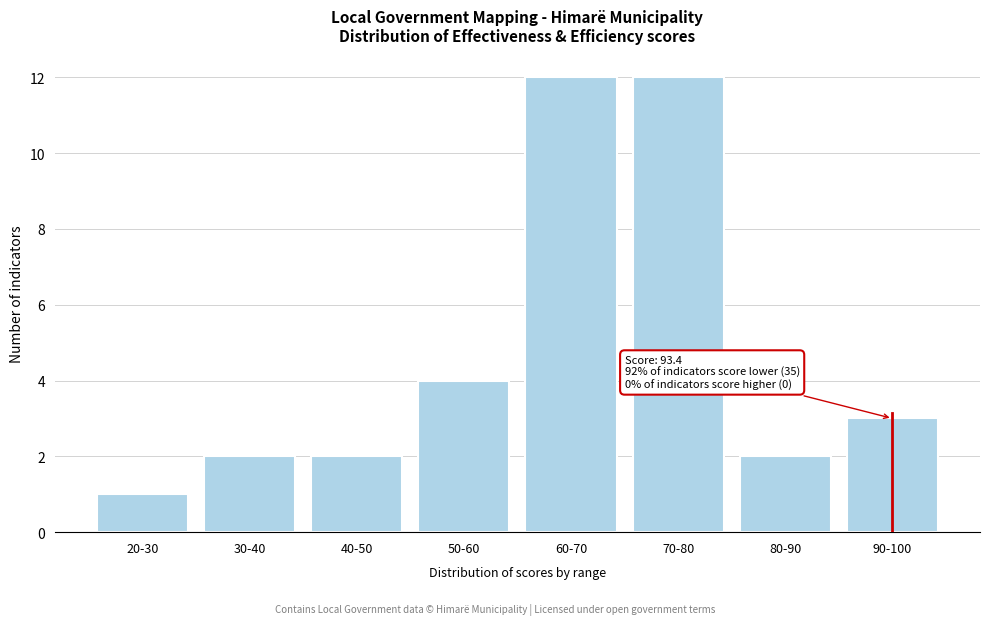

Reading right to left, extract all data points from this chart.

3	2	12	12	4	2	2	1